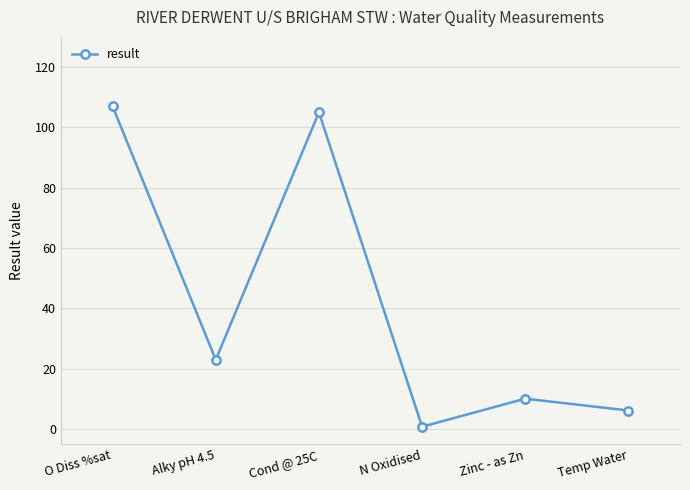

Reading right to left, list all the values displayed in this chart.

Temp Water=6.2	Zinc - as Zn=10.1	N Oxidised=0.8	Cond @ 25C=105.0	Alky pH 4.5=23.0	O Diss %sat=107.0